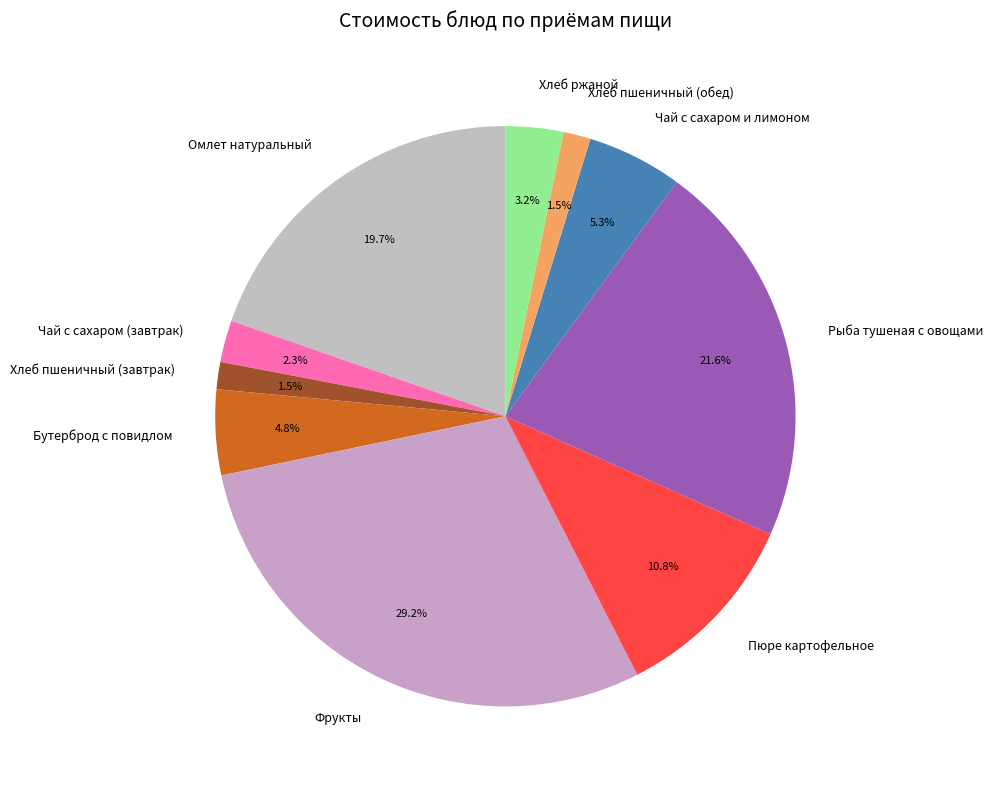

Is there any slice that represents more than half of the pie?

No